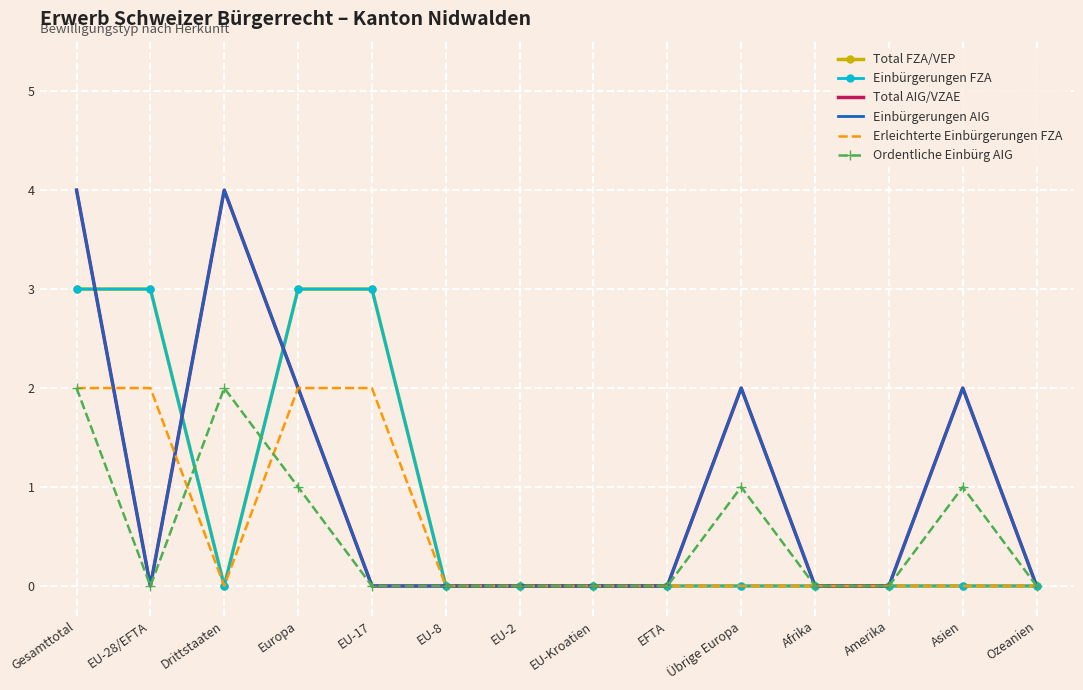

What is the label of the 11th point from the left?

Afrika